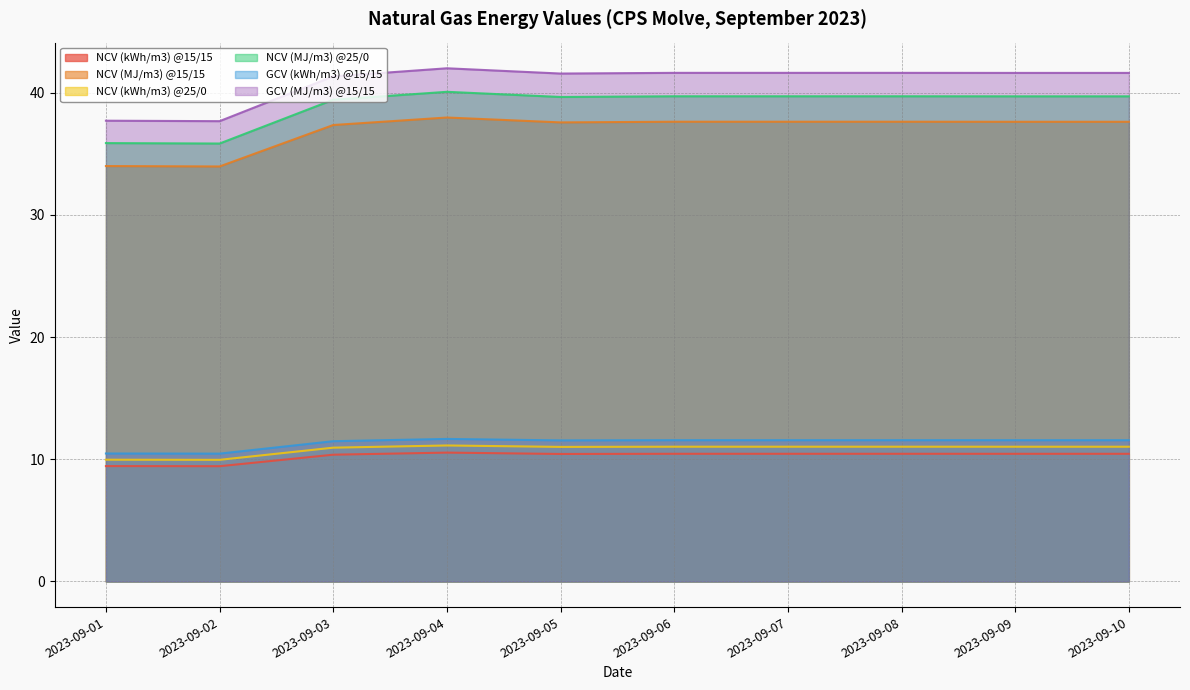

Is the value of NCV (MJ/m3) @25/0 at 2023-09-06 greater than the value of NCV (kWh/m3) @25/0 at 2023-09-02?

Yes